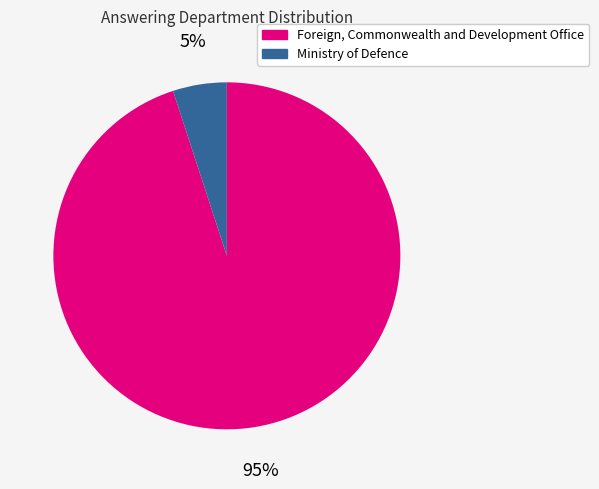

To the nearest percent, what is the difference between the largest and smallest slice percentages?

90%